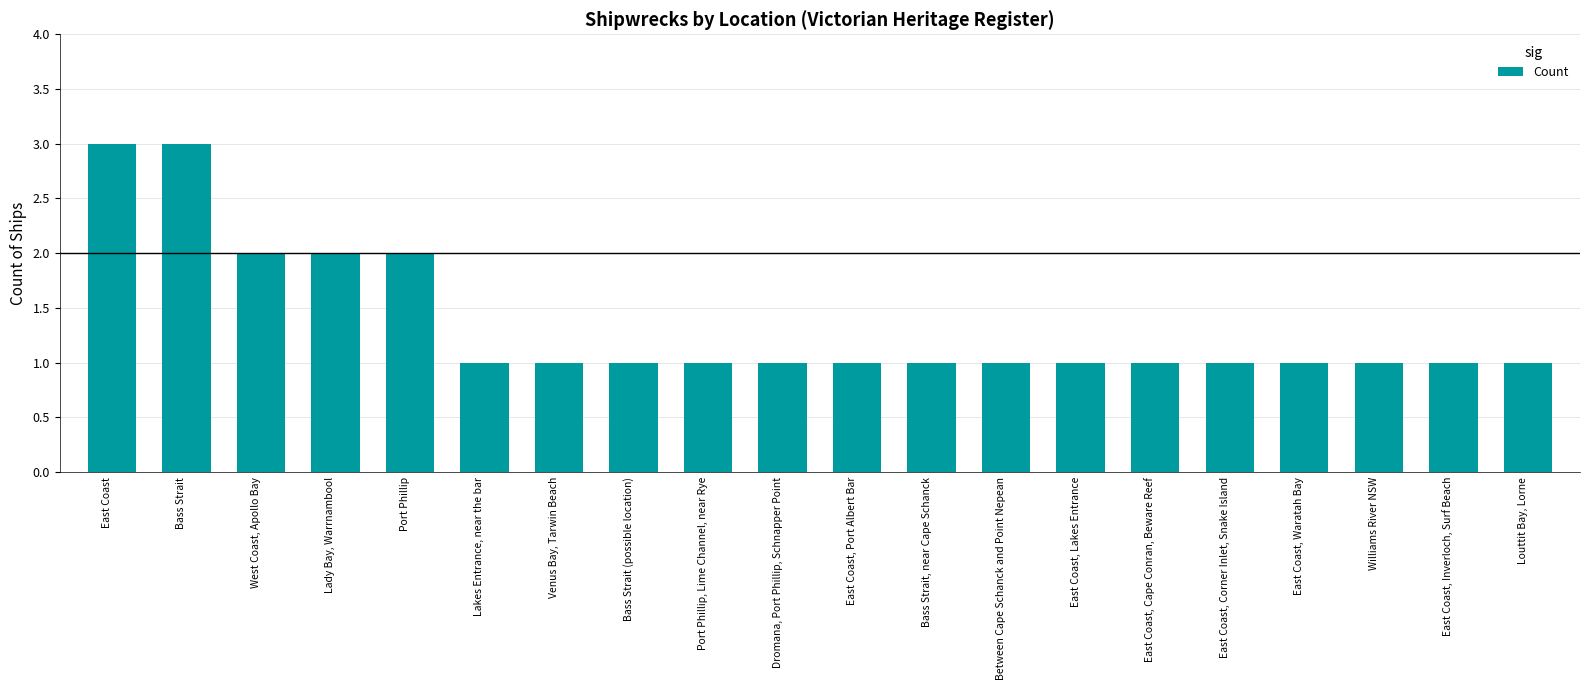

The value at East Coast, Port Albert Bar is 2. True or false?

False